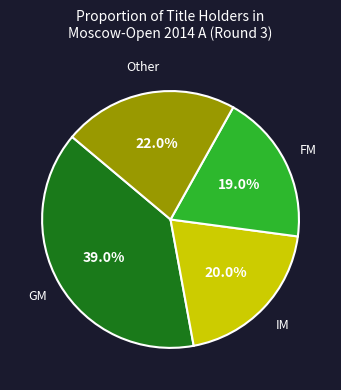

Is there any slice that represents more than half of the pie?

No